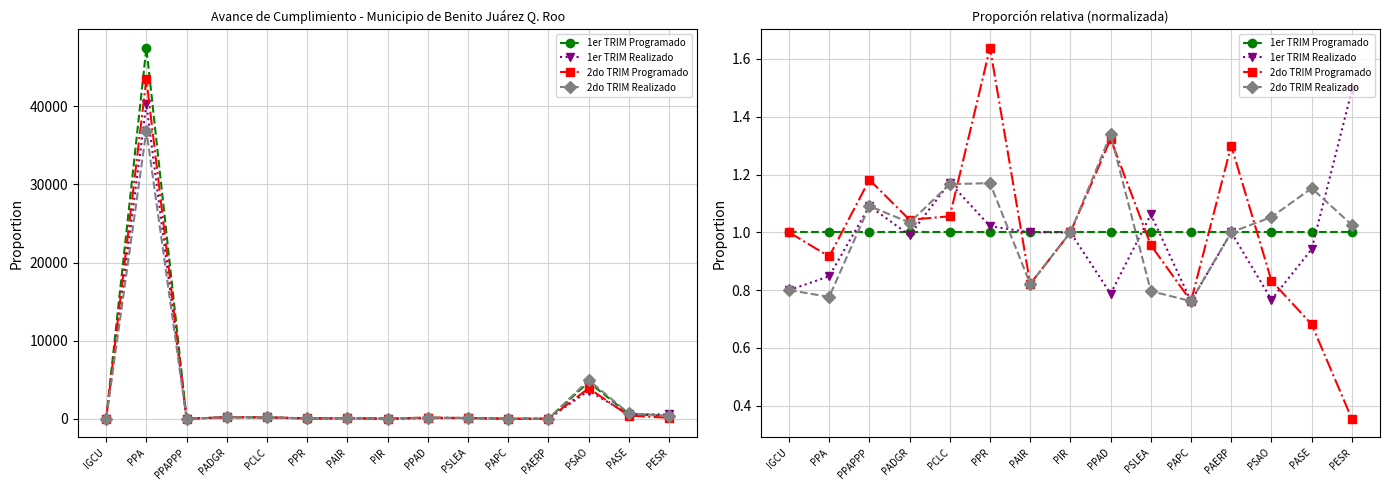

Where is the first local maximum for 2do TRIM Programado?

PPAPPP